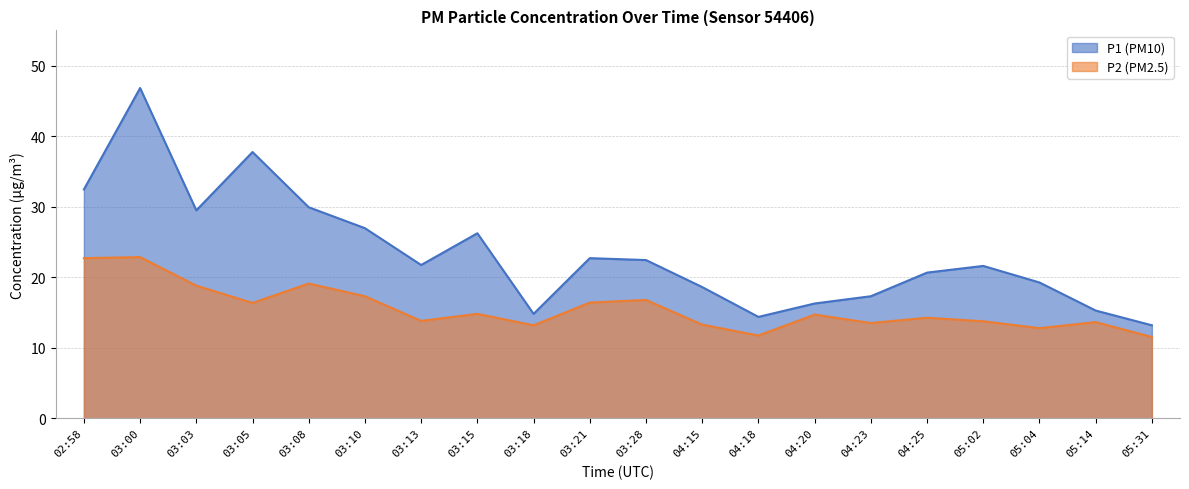

At which label does P1 first exceed 21?

02:58